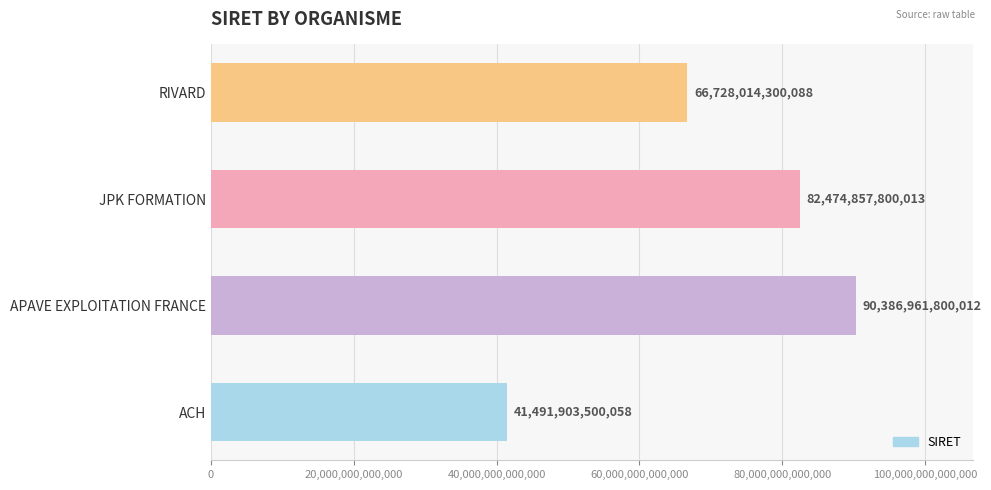

At which label is the value closest to 65939432650035?

RIVARD